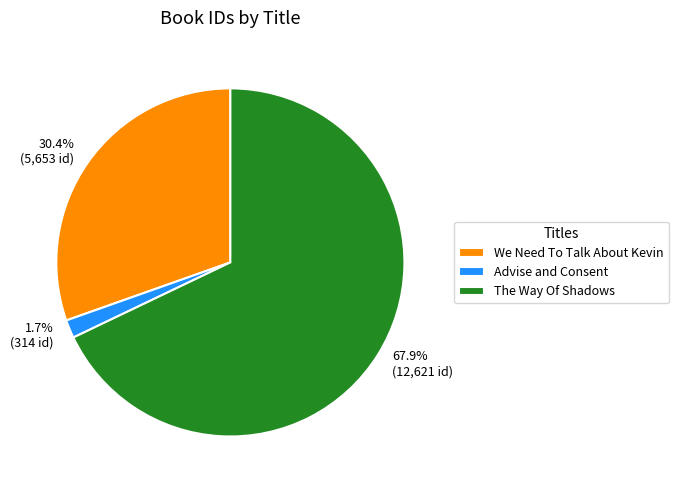

How many slices are in this pie chart?

3